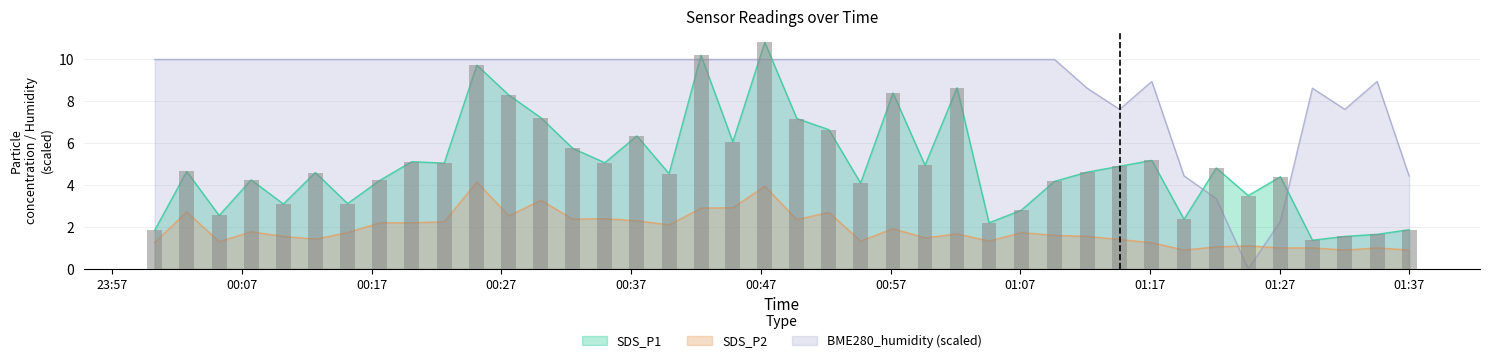

What is the label of the 18th bar from the left?

2021/11/10 00:42:23